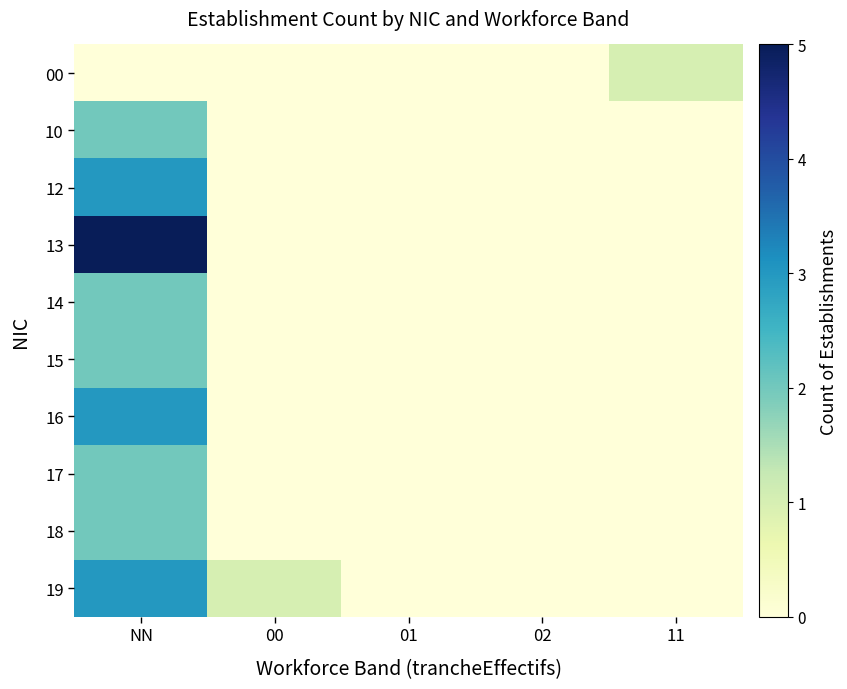

List the series in order of their peak value, highest first.

13, 12, 16, 19, 10, 14, 15, 17, 18, 00